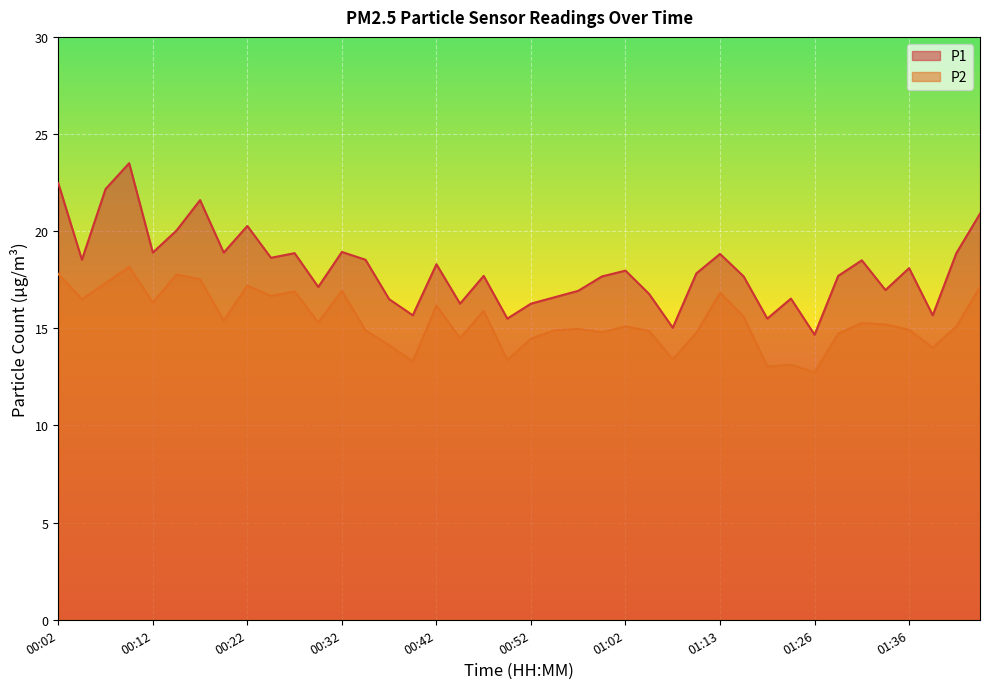

Which series has the largest total across all categories?

P1